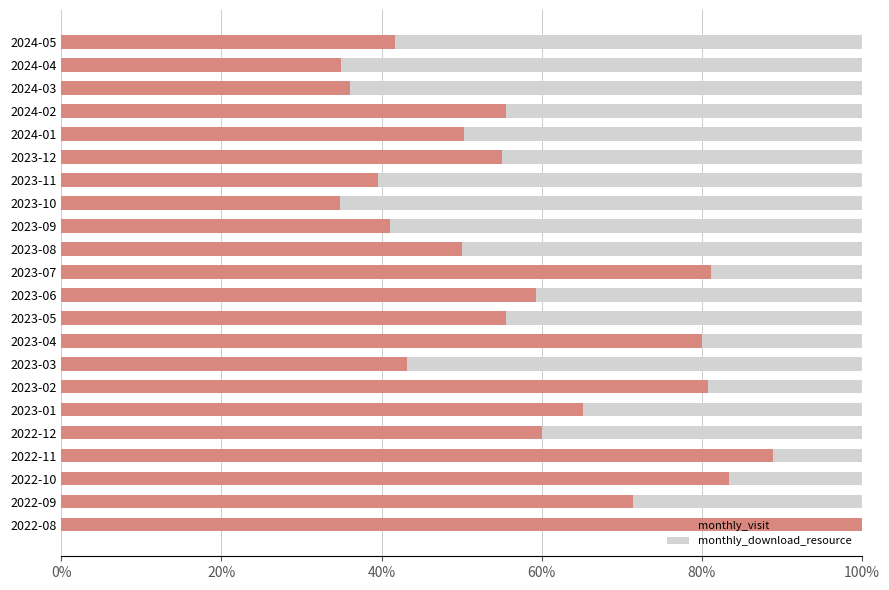

How many distinct data groups are displayed?

2